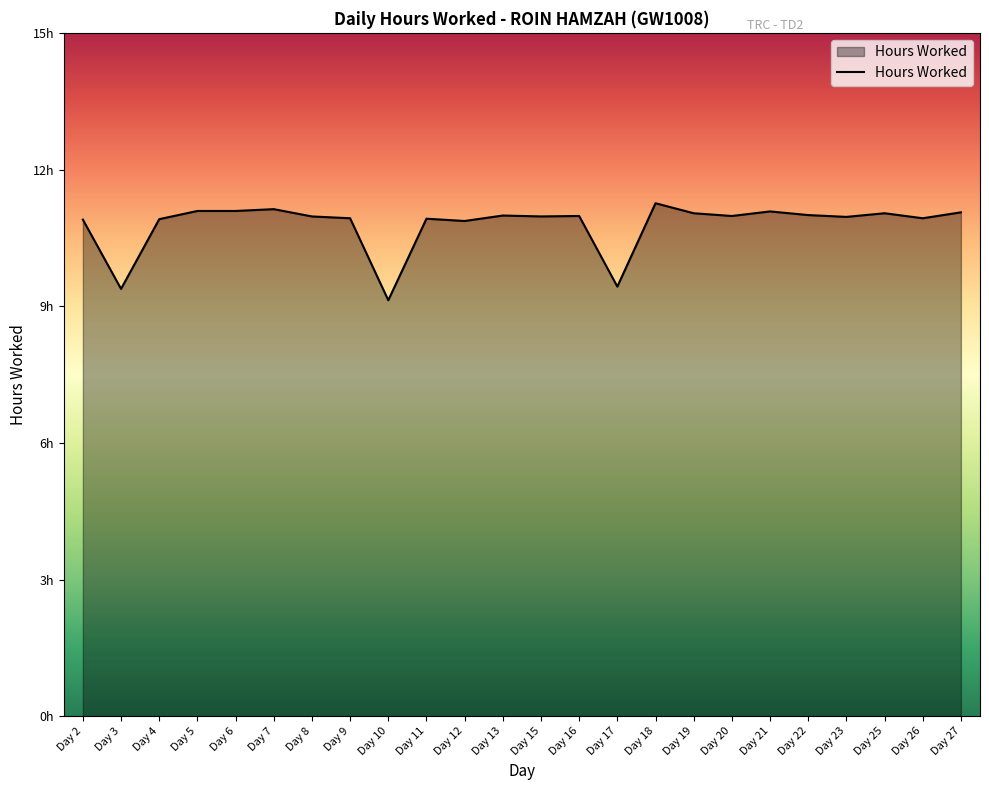

Does the chart display data point markers on the line(s)?

No